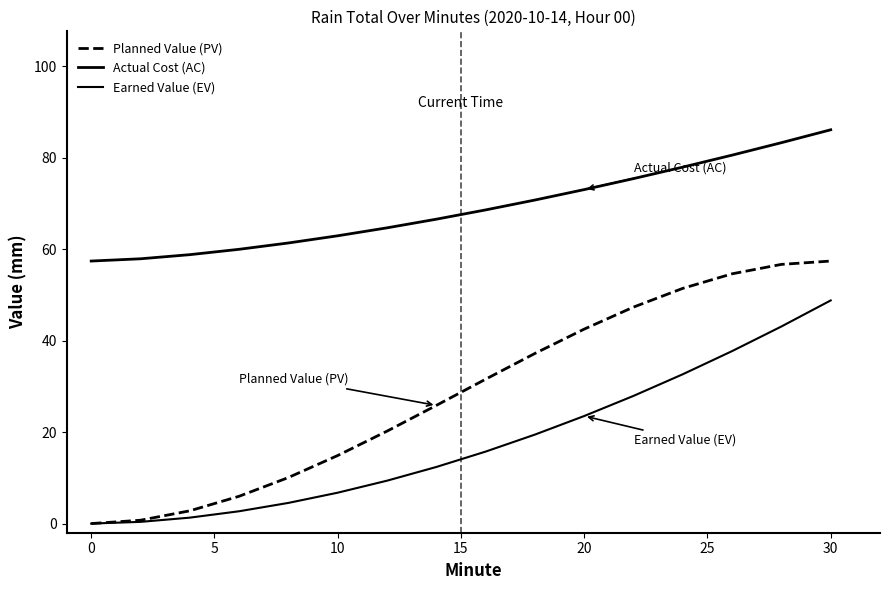

What is the maximum value for Earned Value (EV)?

48.8